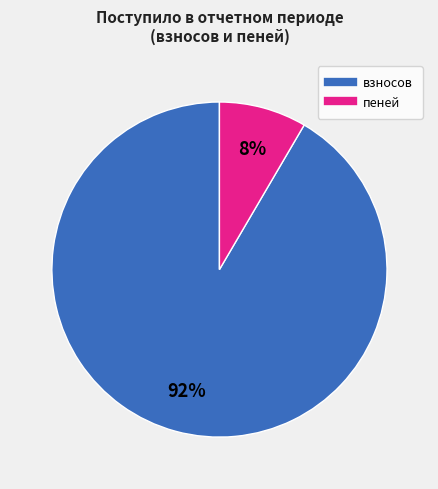

To the nearest percent, what is the average slice percentage?

50%